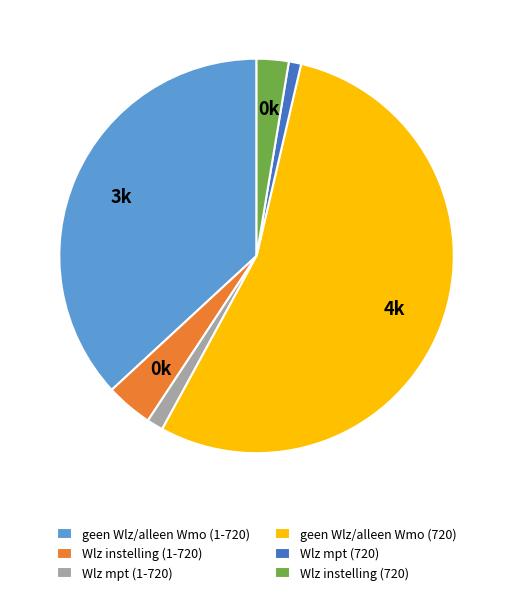

Does Wlz instelling (720) account for over 50% of the chart?

No